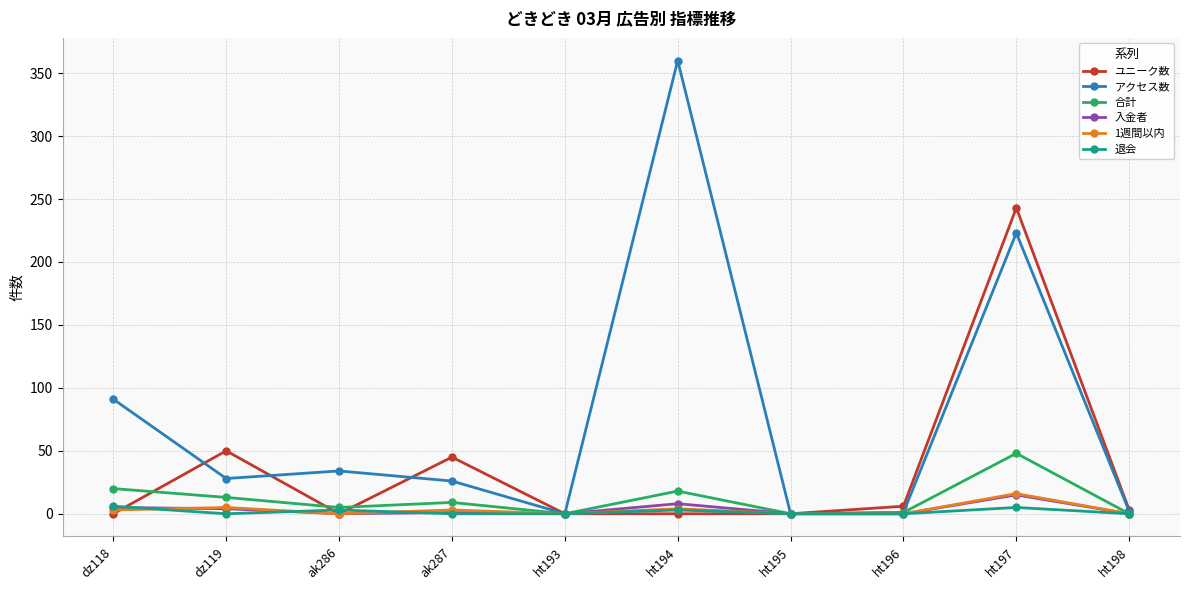

Is the value of ユニーク数 at ht193 greater than the value of 退会 at dz118?

No